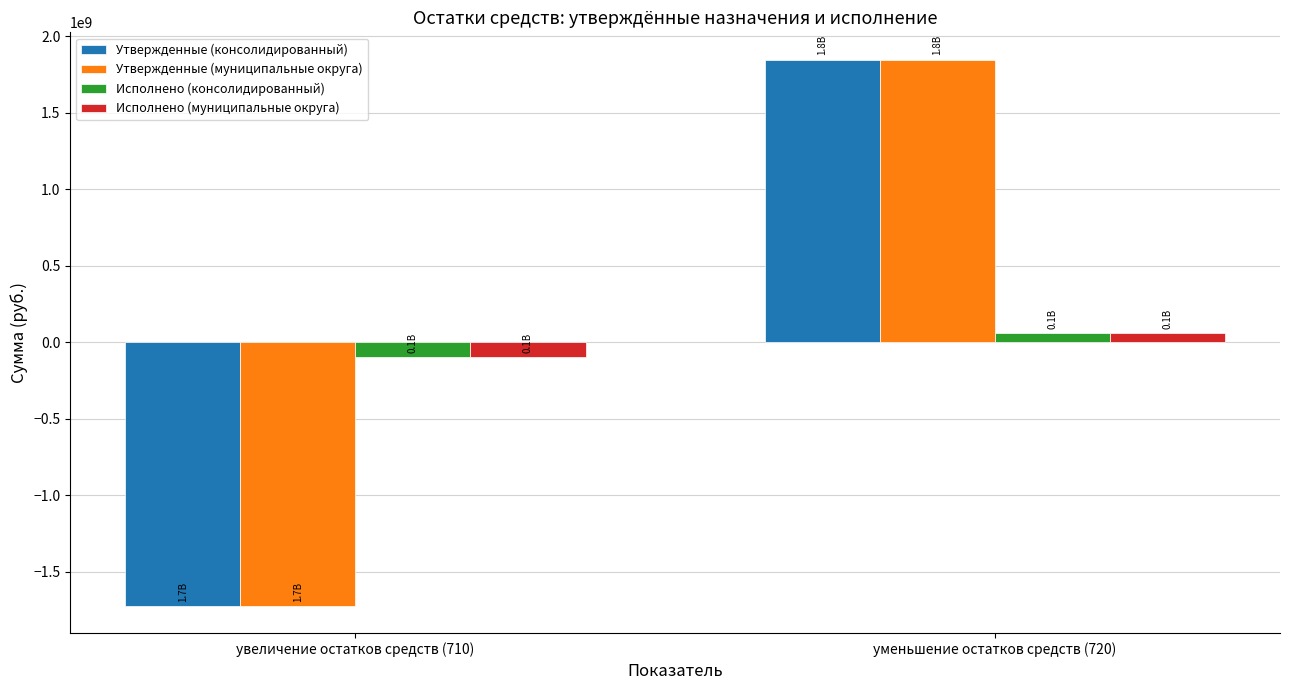

What are all the series names shown in the legend?

Утвержденные (консолидированный), Утвержденные (муниципальные округа), Исполнено (консолидированный), Исполнено (муниципальные округа)